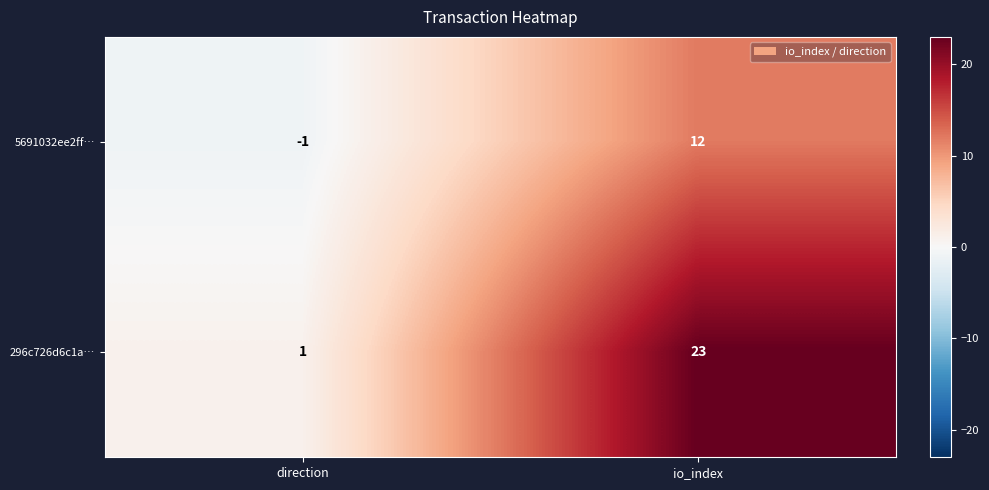

The 296c726d6c1a… series shows 39 at io_index. True or false?

False